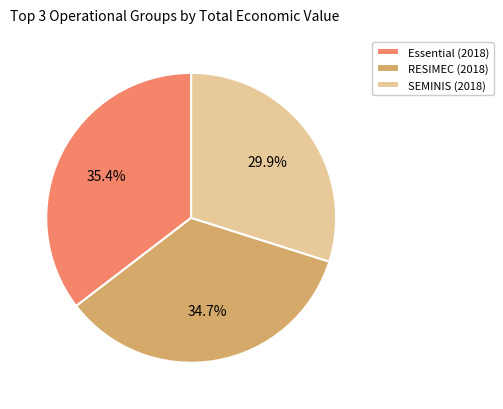

What percentage is NOT represented by RESIMEC (2018)?

65.3%